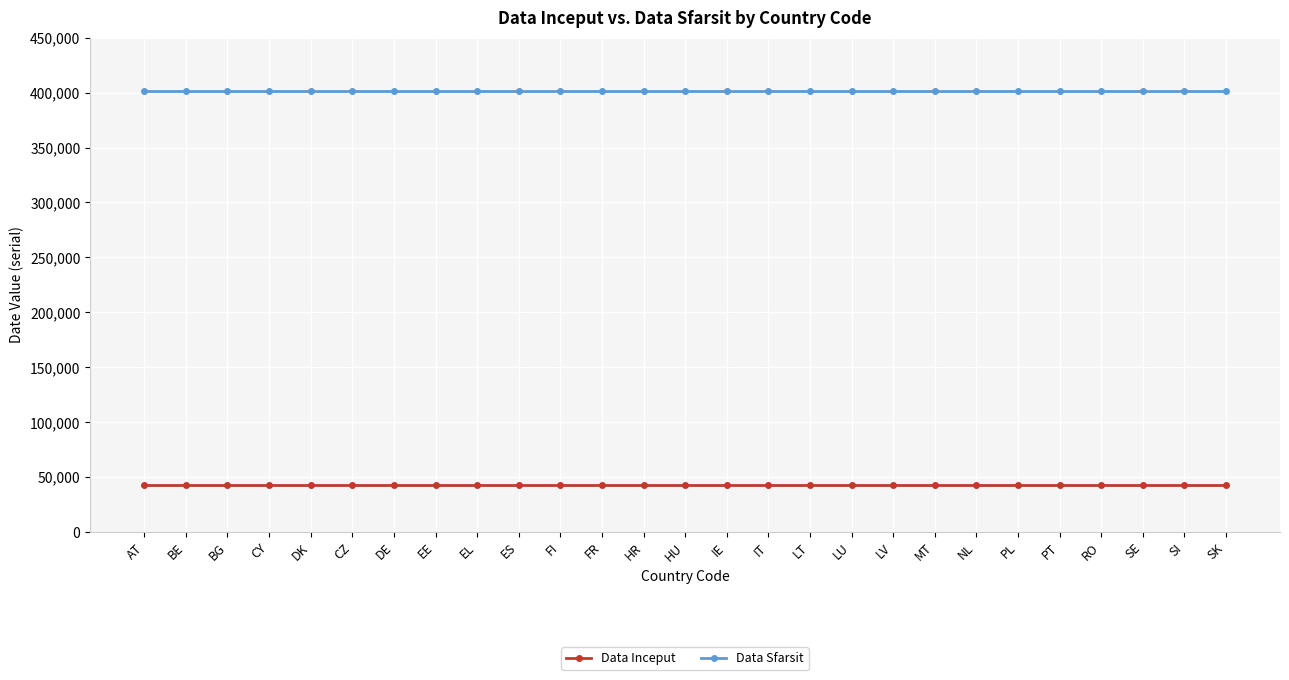

What is the spread (max minus min) of values at RO?

359398